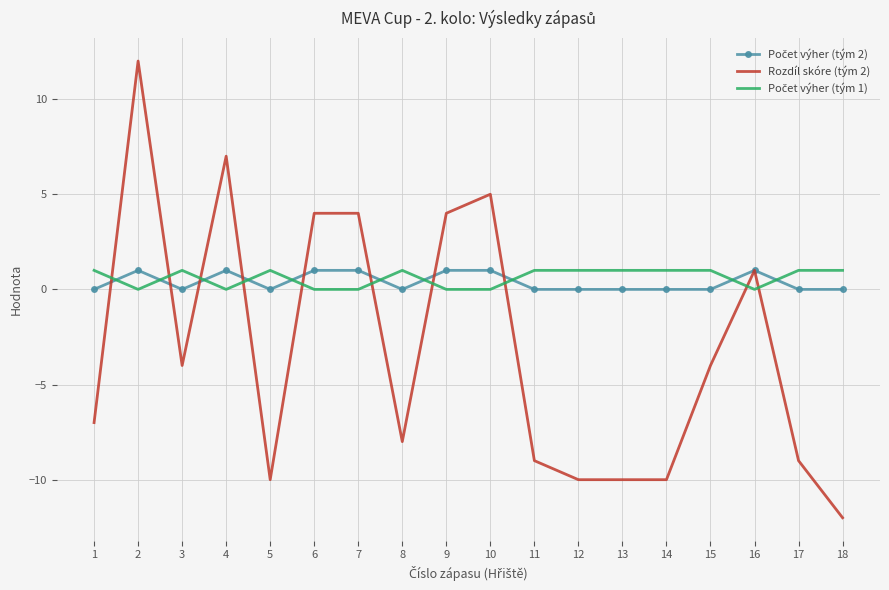

Is it true that Rozdíl skóre (tým 2) equals -4 at 3?

True